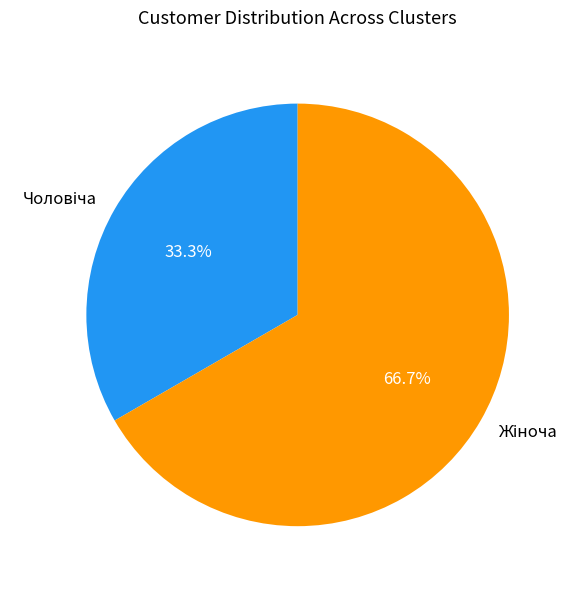

Is there a majority slice in this chart?

Yes